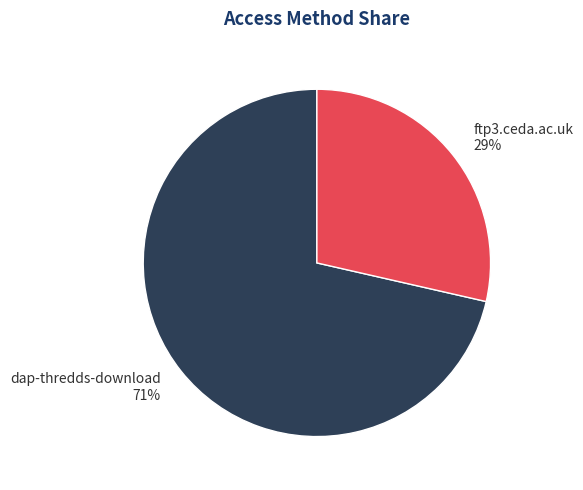

Which category has the biggest portion of the pie?

dap-thredds-download